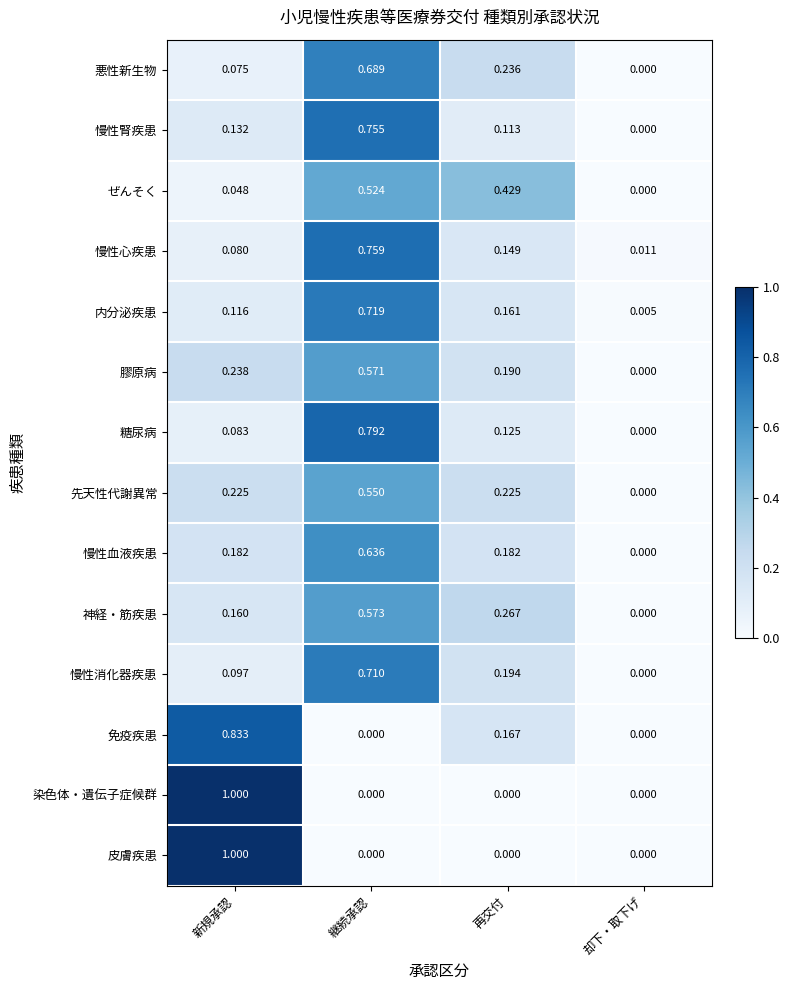

At how many categories does at least one series exceed 0?

4